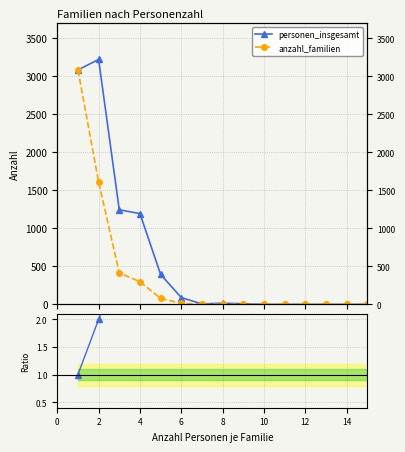

True or false: ratio personen/familien and personen_insgesamt intersect in this chart.

False